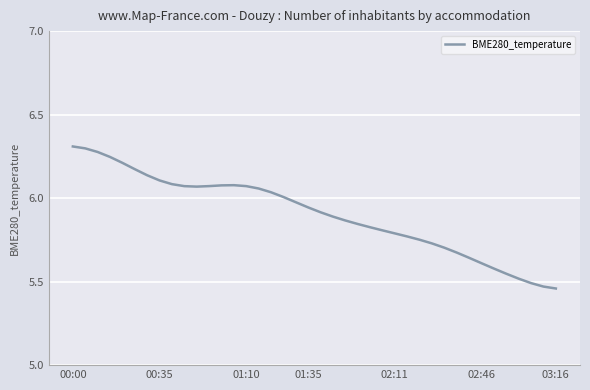

What is the difference between the maximum and minimum values?

0.9